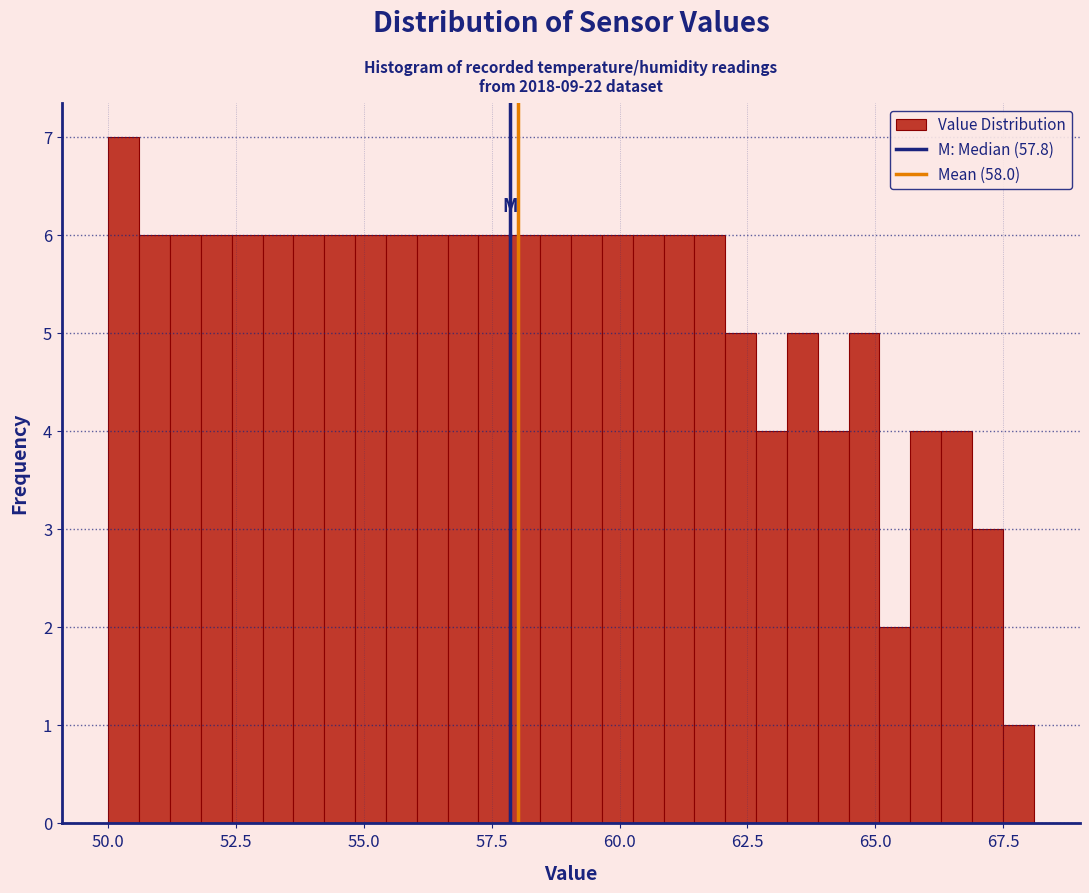

Around what value on the x-axis is the tallest bar? Give the approximate position of its centre, as read against the axis.

50.5